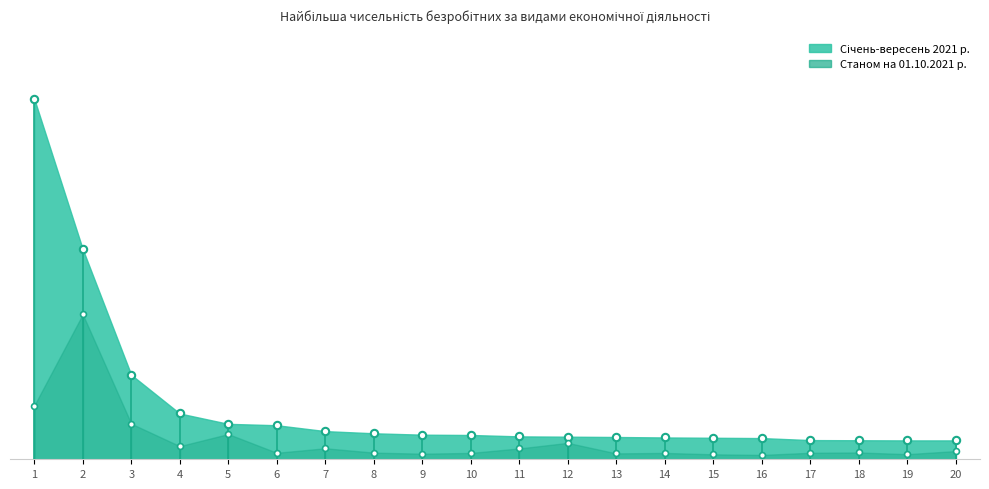

What is the change in value from 5 to 18?

-119